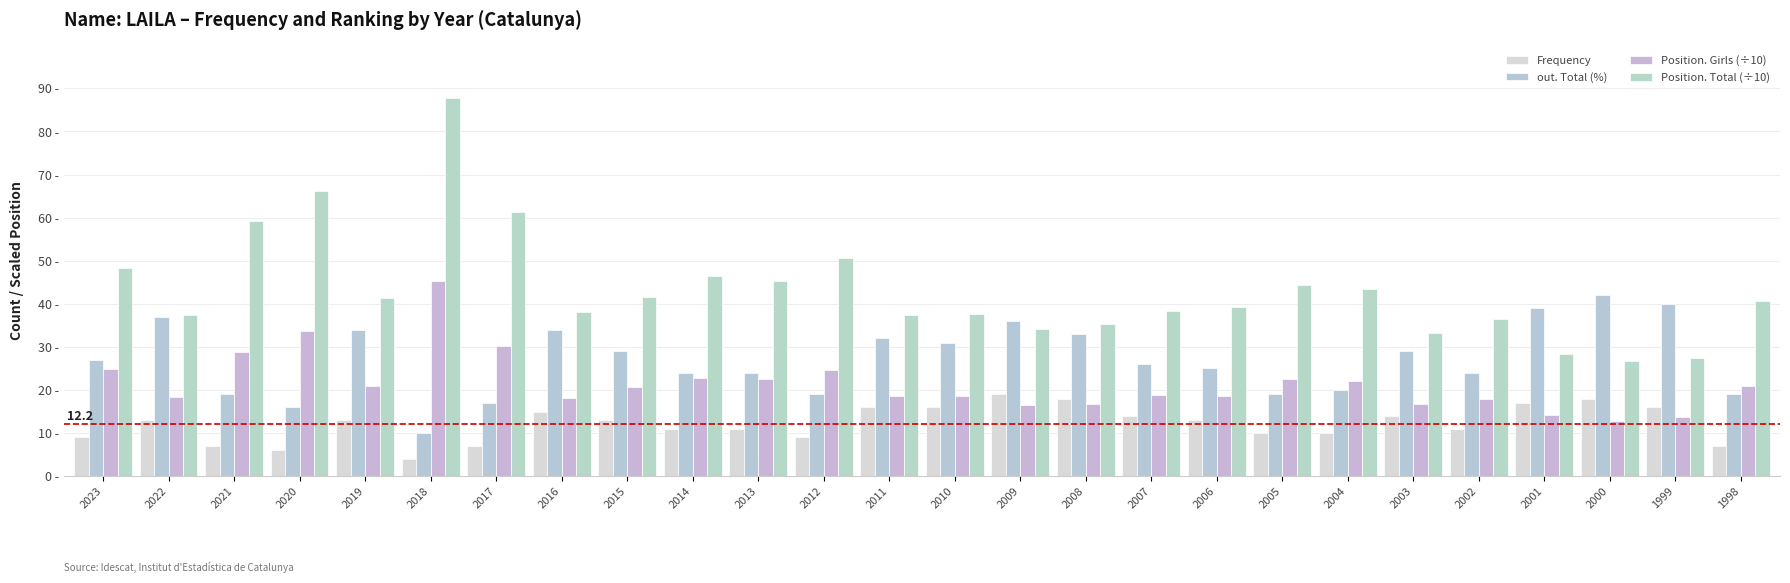

Does the chart contain any negative values?

No